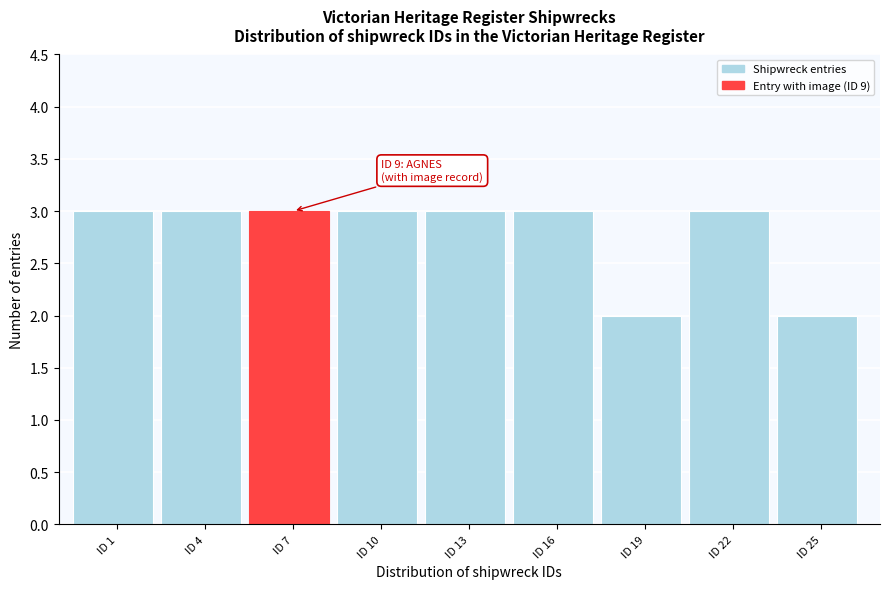

Reading right to left, transcribe all the data shown in this chart.

2	3	2	3	3	3	3	3	3